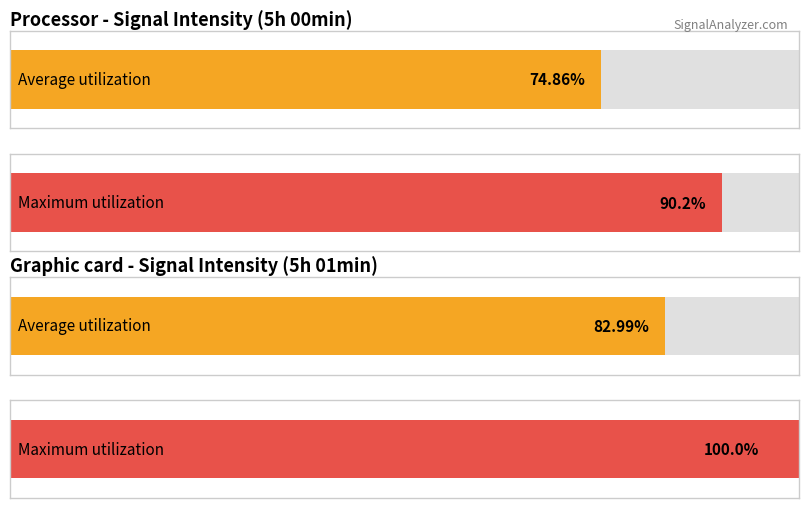

Is the value of Maximum utilization at 38 greater than the value of Average utilization at 10?

No